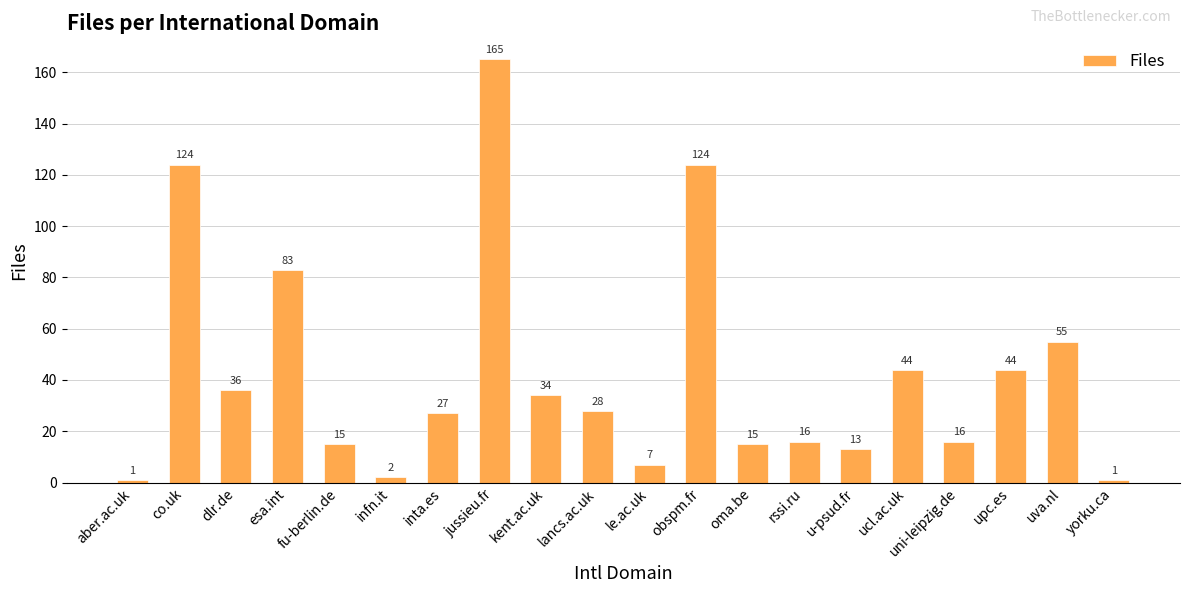

Which has a higher value, uva.nl or jussieu.fr?

jussieu.fr